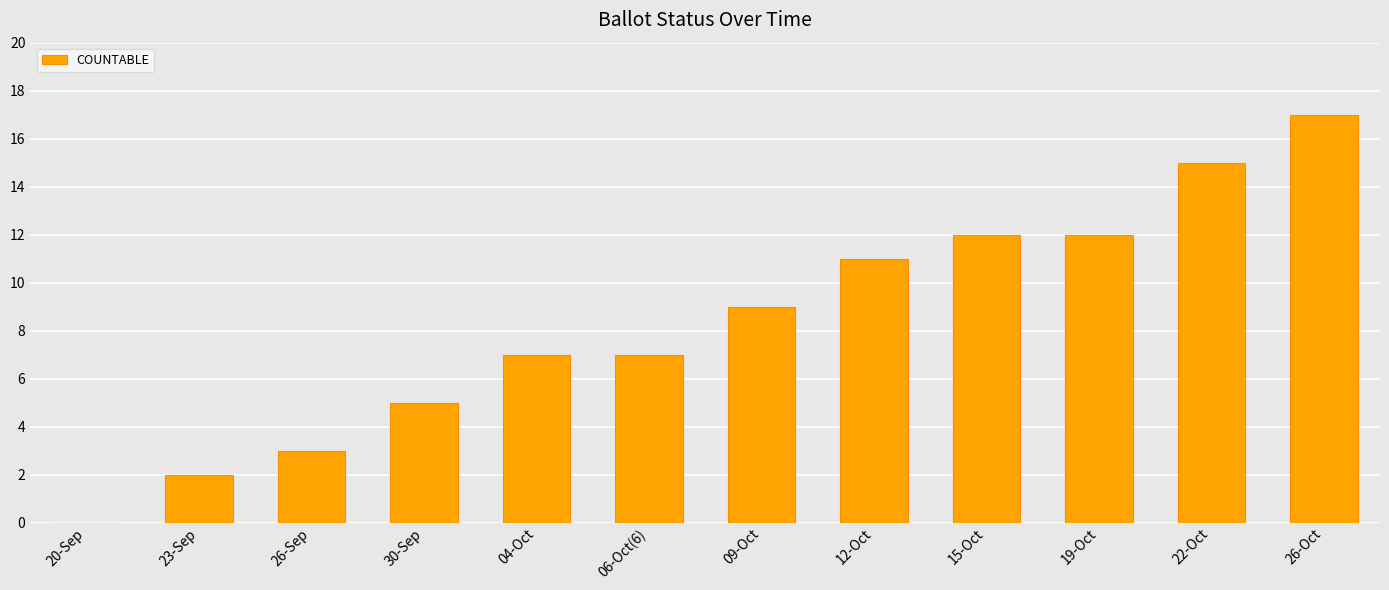

What is the sum of all values?

100